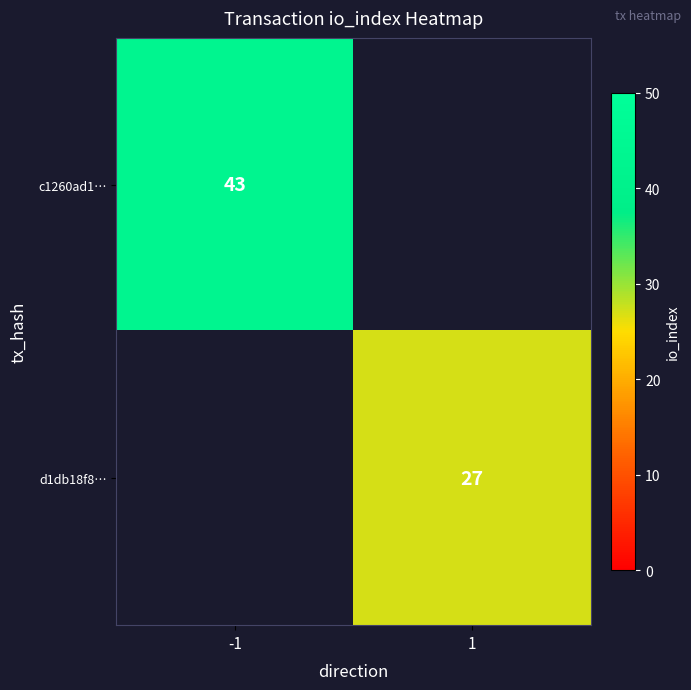

Count the number of data series in this chart.

2